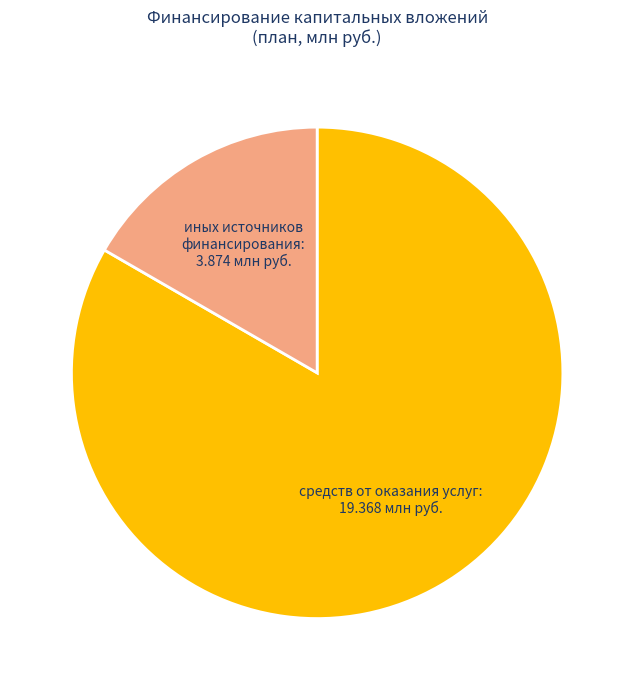

How many slices are in this pie chart?

2